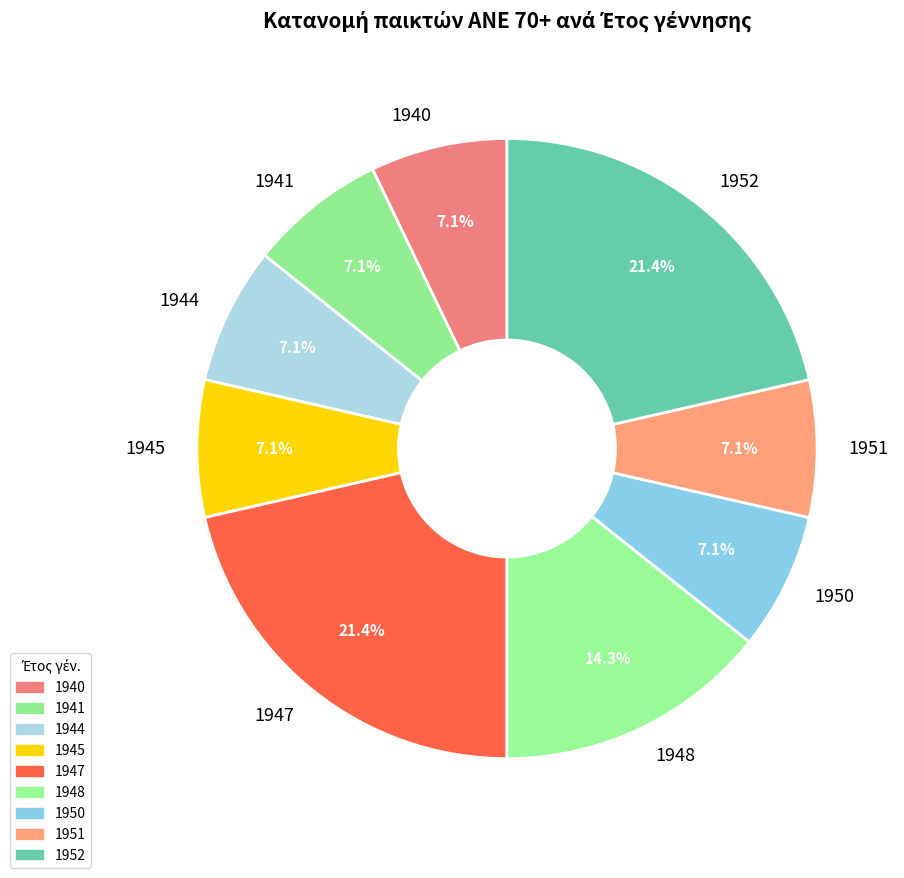

True or false: 1944 accounts for 1% of the total.

False